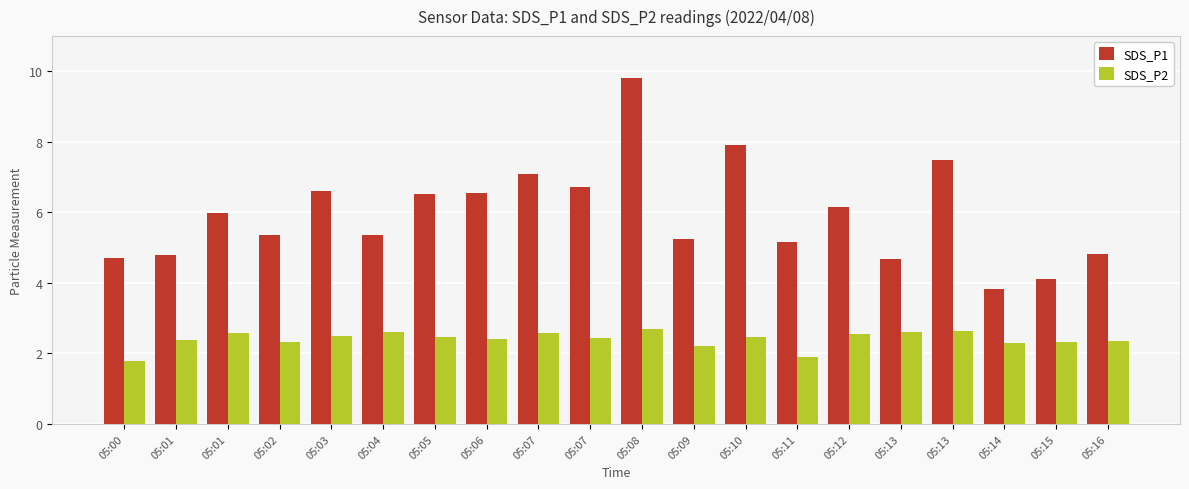

How many bars are there in total?

40